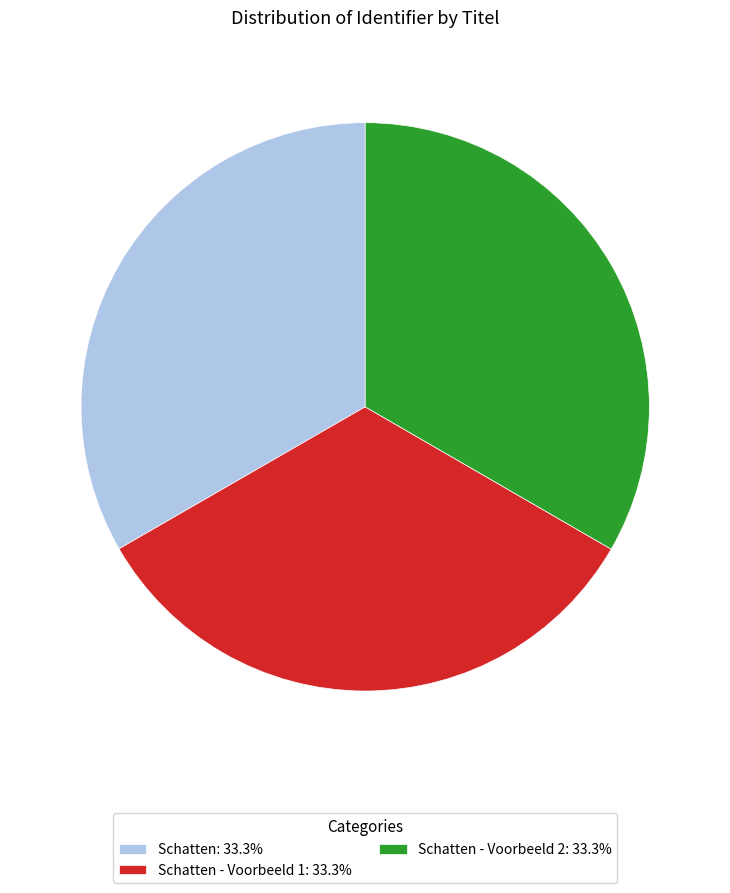

Is the sum of Schatten - Voorbeeld 2: 33.3% and Schatten: 33.3% greater than half?

Yes